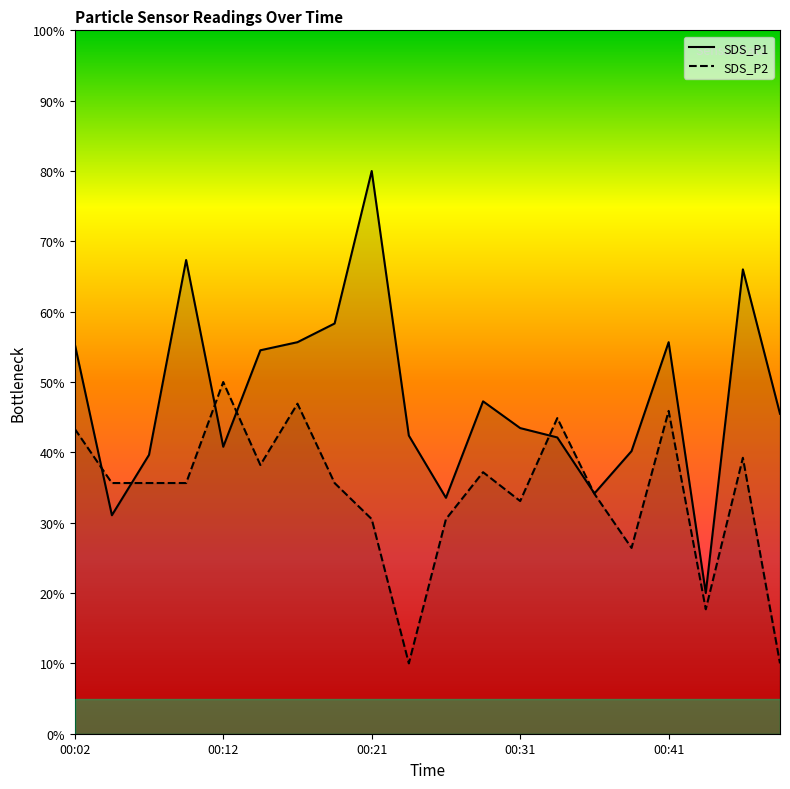

Reading right to left, list all the values displayed in this chart.

SDS_P1: 00:48=45.5	00:46=66.0	00:43=20.0	00:41=55.7	00:38=40.2	00:36=34.2	00:34=42.1	00:31=43.5	00:29=47.3	00:26=33.5	00:24=42.4	00:21=80.0	00:19=58.3	00:17=55.7	00:14=54.5	00:12=40.8	00:09=67.3	00:07=39.6	00:04=31.1	00:02=55.4
SDS_P2: 00:48=10.0	00:46=39.2	00:43=17.7	00:41=45.9	00:38=26.4	00:36=34.1	00:34=44.9	00:31=33.1	00:29=37.2	00:26=30.5	00:24=10.0	00:21=30.5	00:19=35.6	00:17=46.9	00:14=38.2	00:12=50.0	00:09=35.6	00:07=35.6	00:04=35.6	00:02=43.3